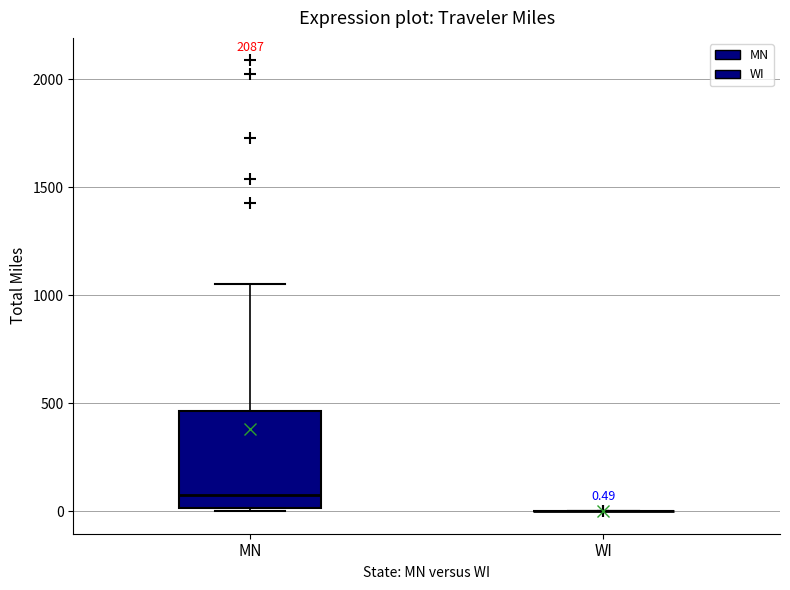

Which box is the tallest, from its lower edge to its upper edge?

MN